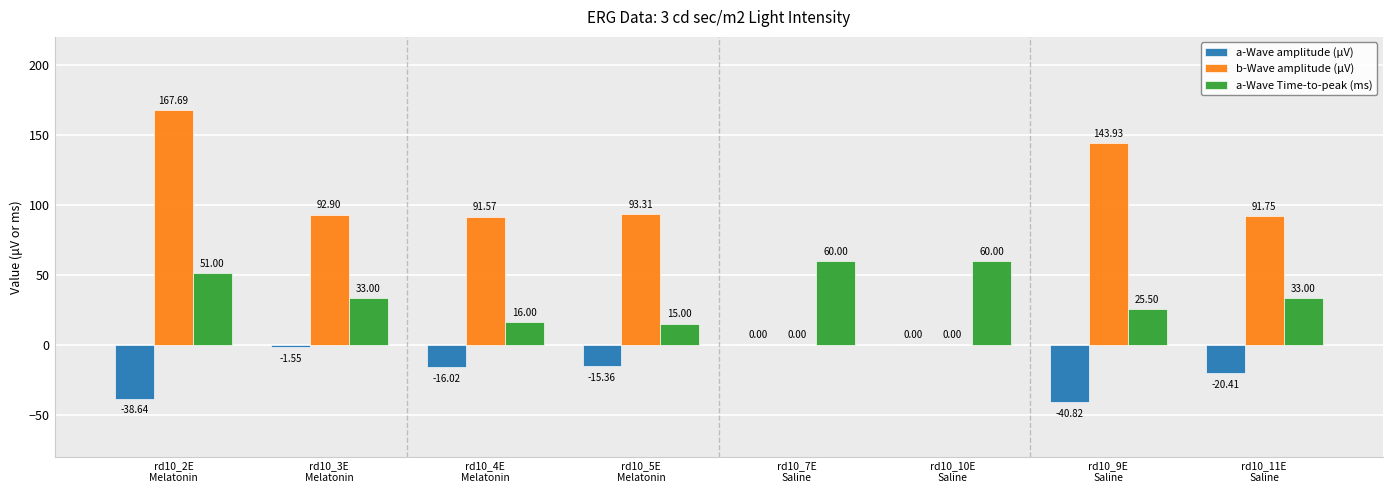

Which series has the largest total across all categories?

b-Wave amplitude (μV)